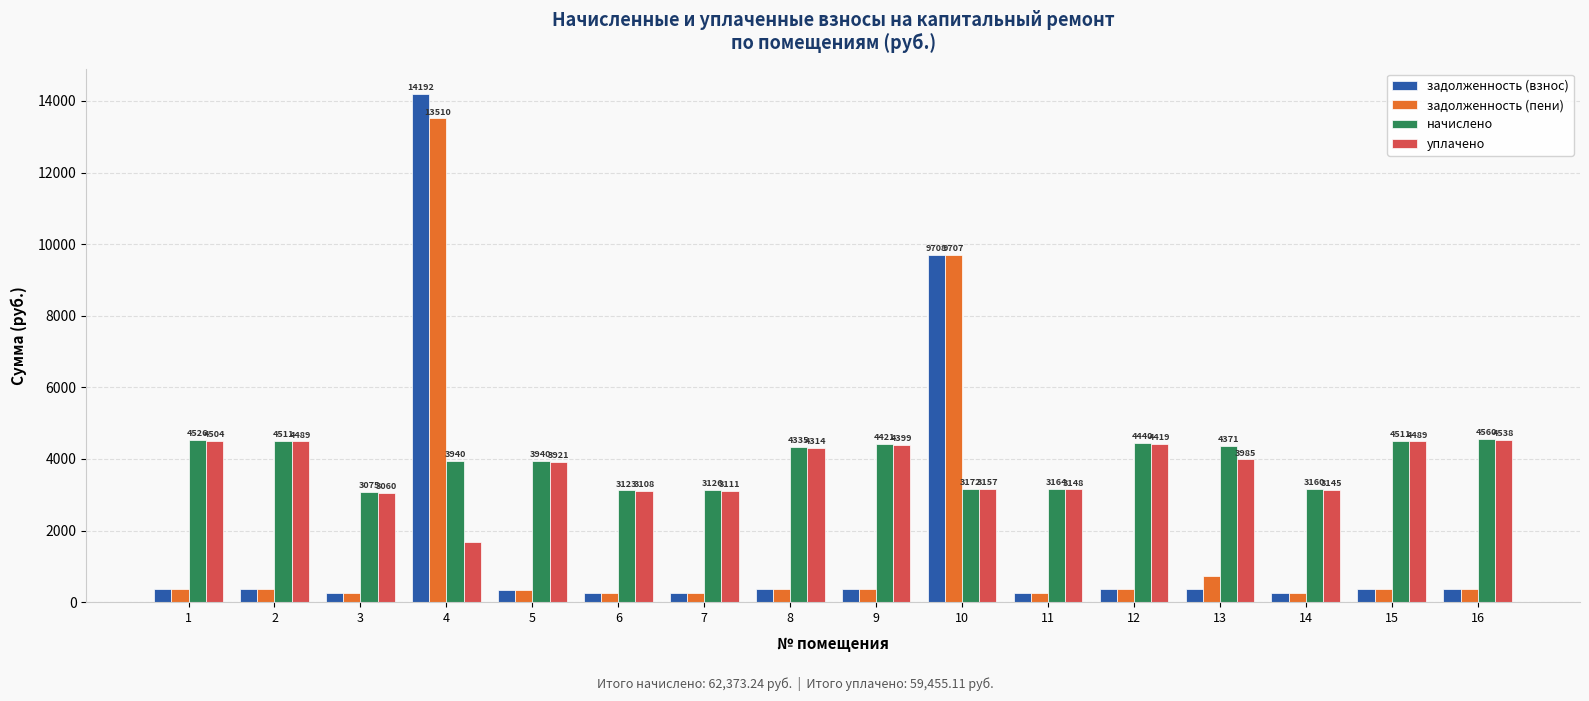

How many groups of bars are there?

16